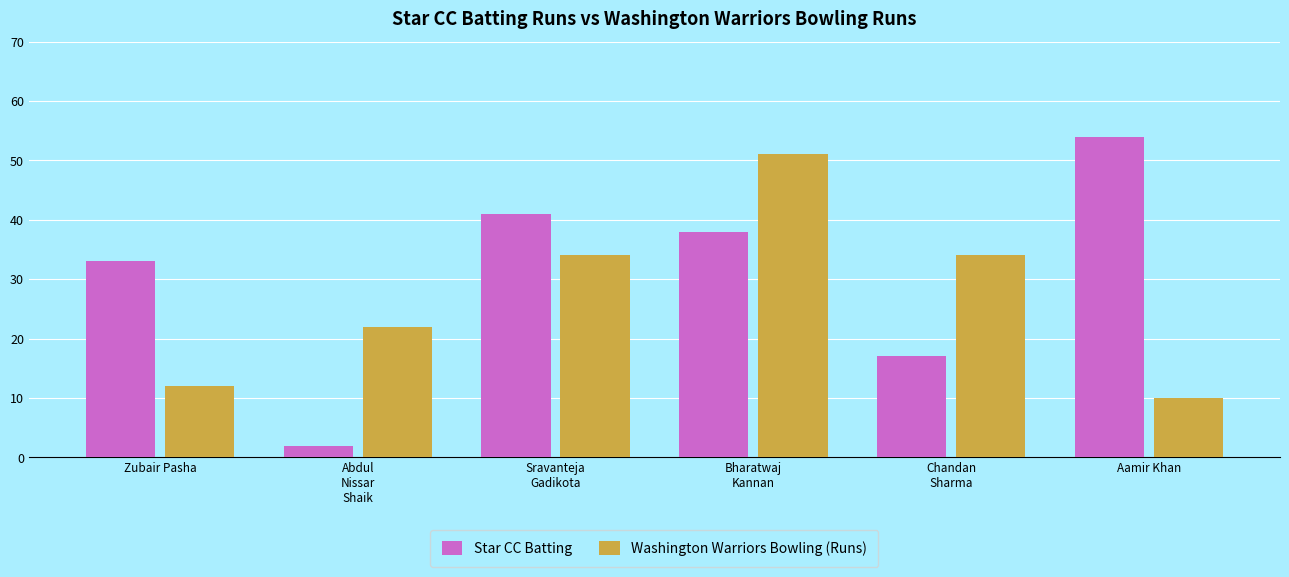

Rank the series by their average value, from highest to lowest.

Star CC Batting, Washington Warriors Bowling (Runs)